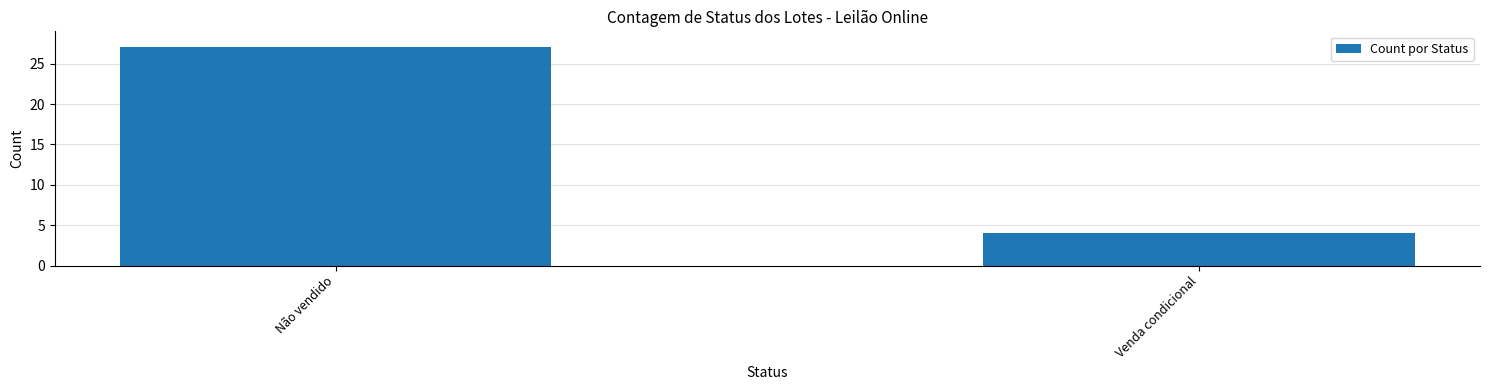

Reading left to right, transcribe all the data shown in this chart.

Não vendido=27	Venda condicional=4